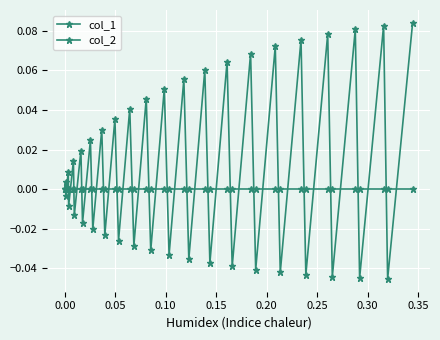

True or false: col_1 and col_2 cross at least once.

True